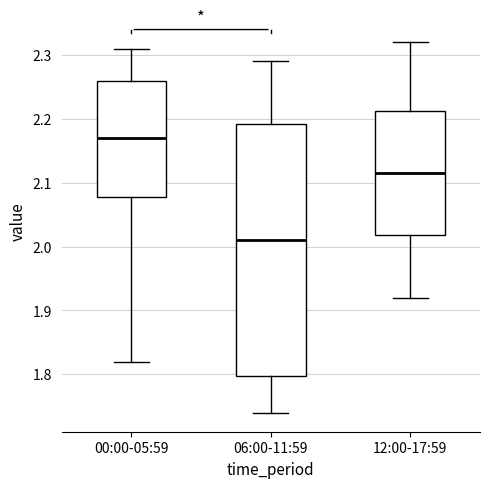

Which box has the lowest median line?

06:00-11:59